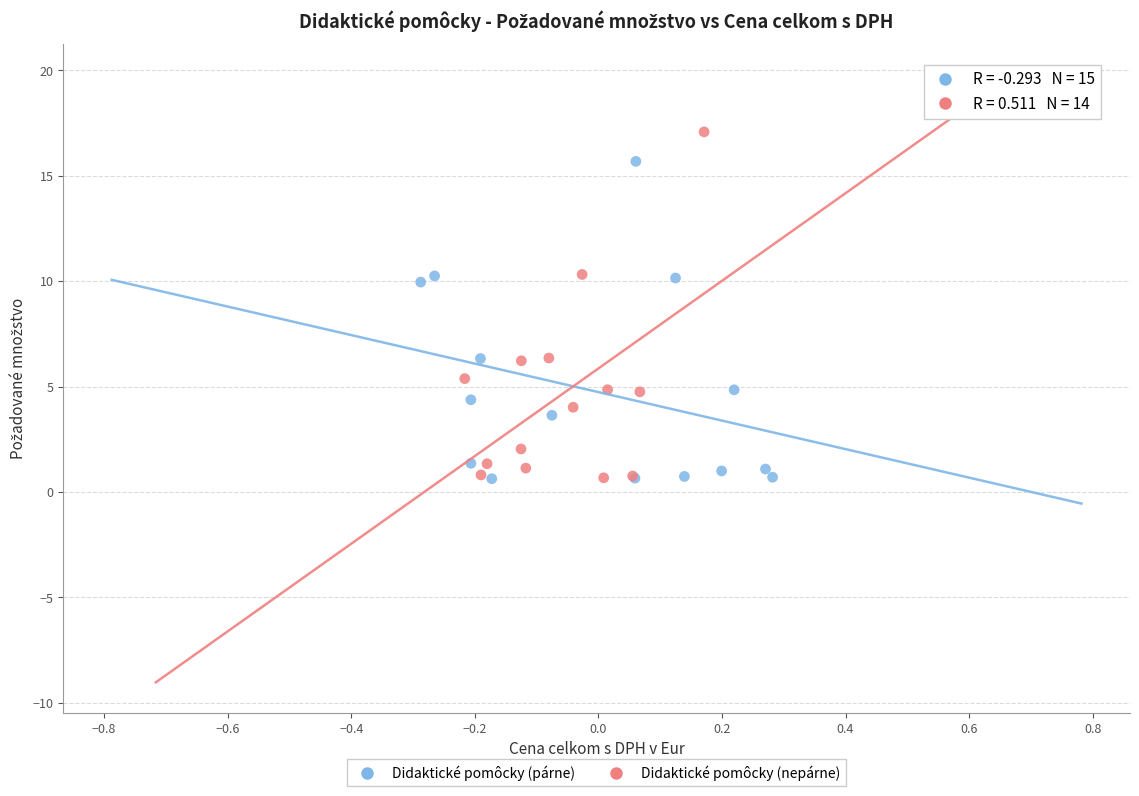

Which series reaches the maximum Y coordinate?

Didaktické pomôcky (nepárne)